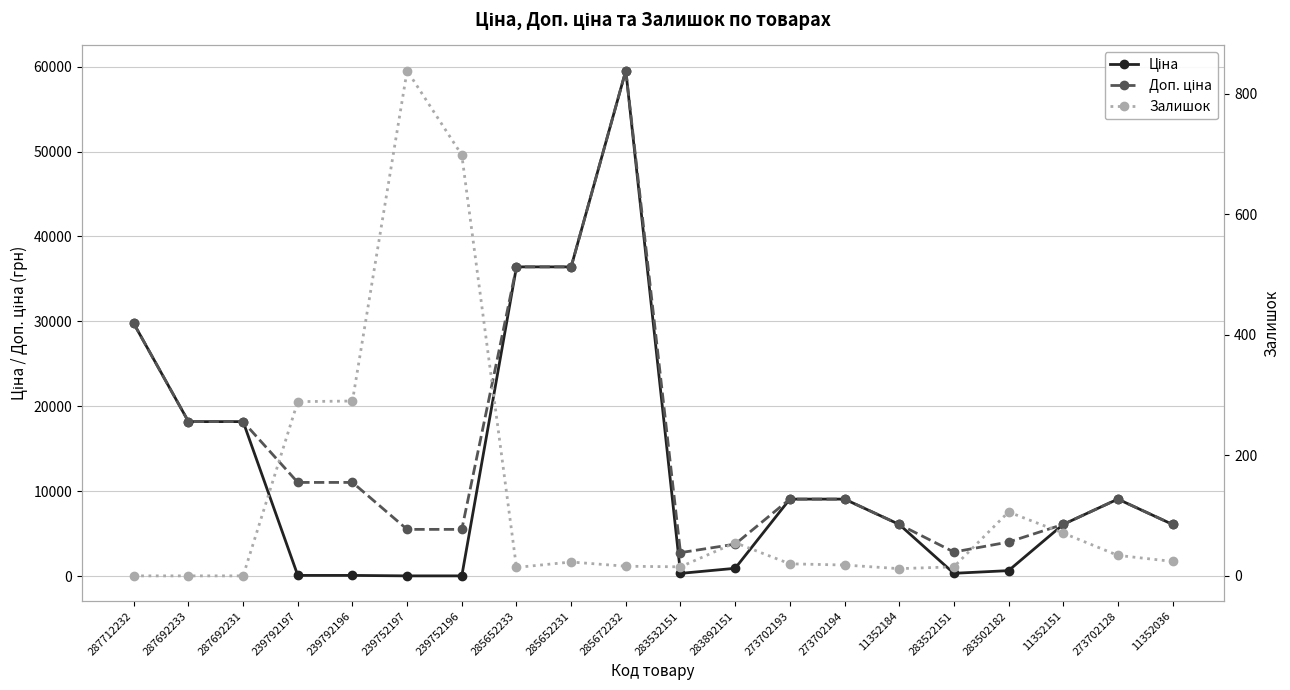

Is the value of Ціна at 239792196 greater than the value of Доп. ціна at 285672232?

No